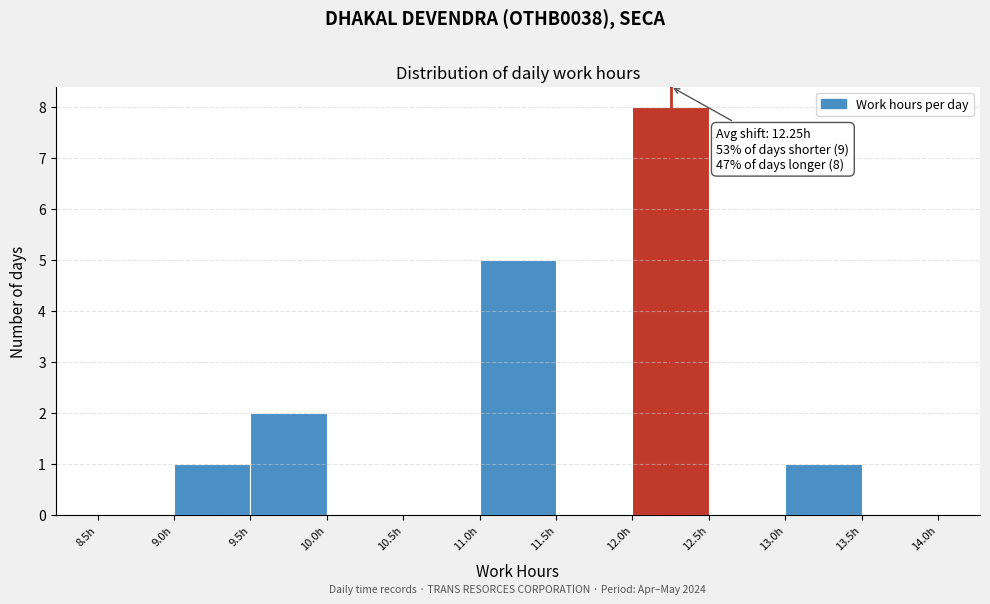

Over which range of the x-axis is the bar tallest?

12.0 to 12.5